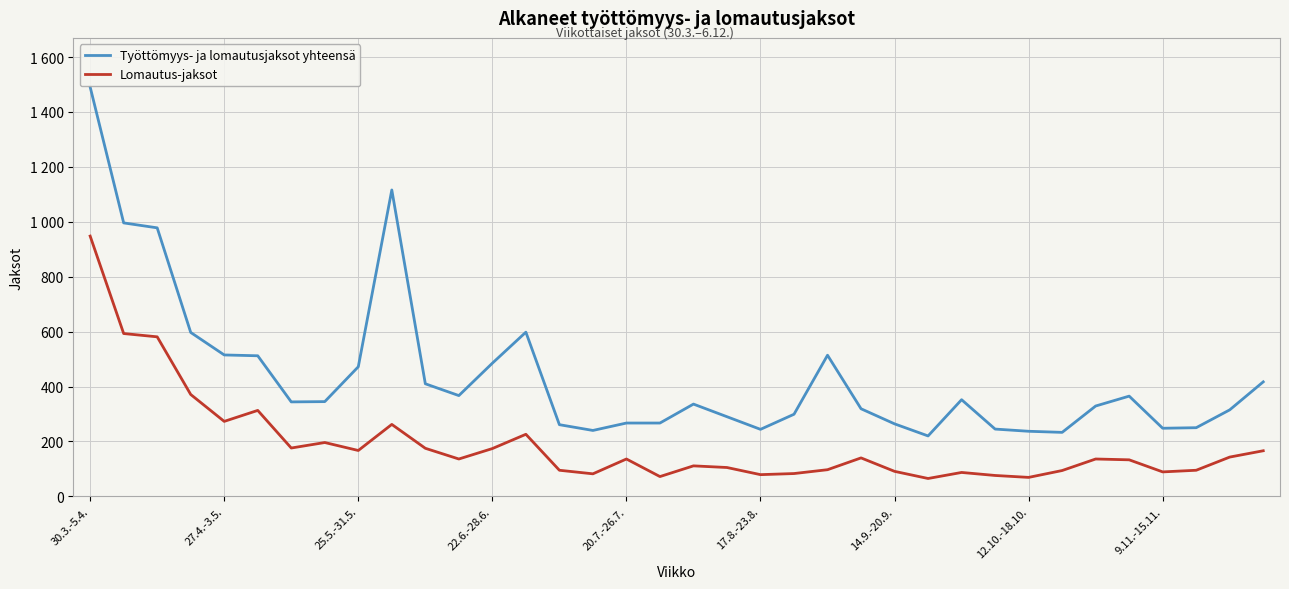

What is the maximum value for Lomautus-jaksot?

948